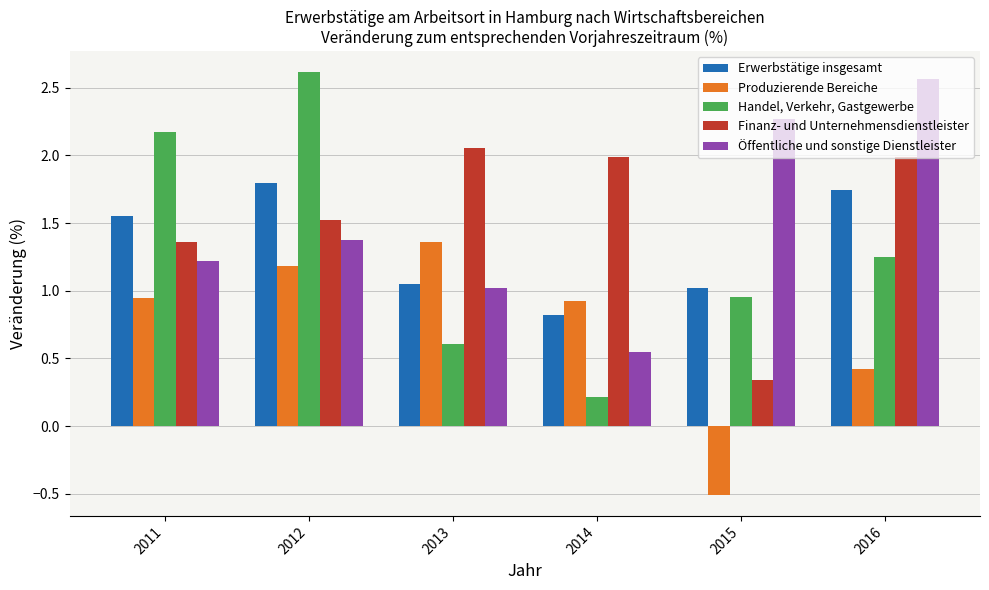

Which series has the largest total across all categories?

Finanz- und Unternehmensdienstleister